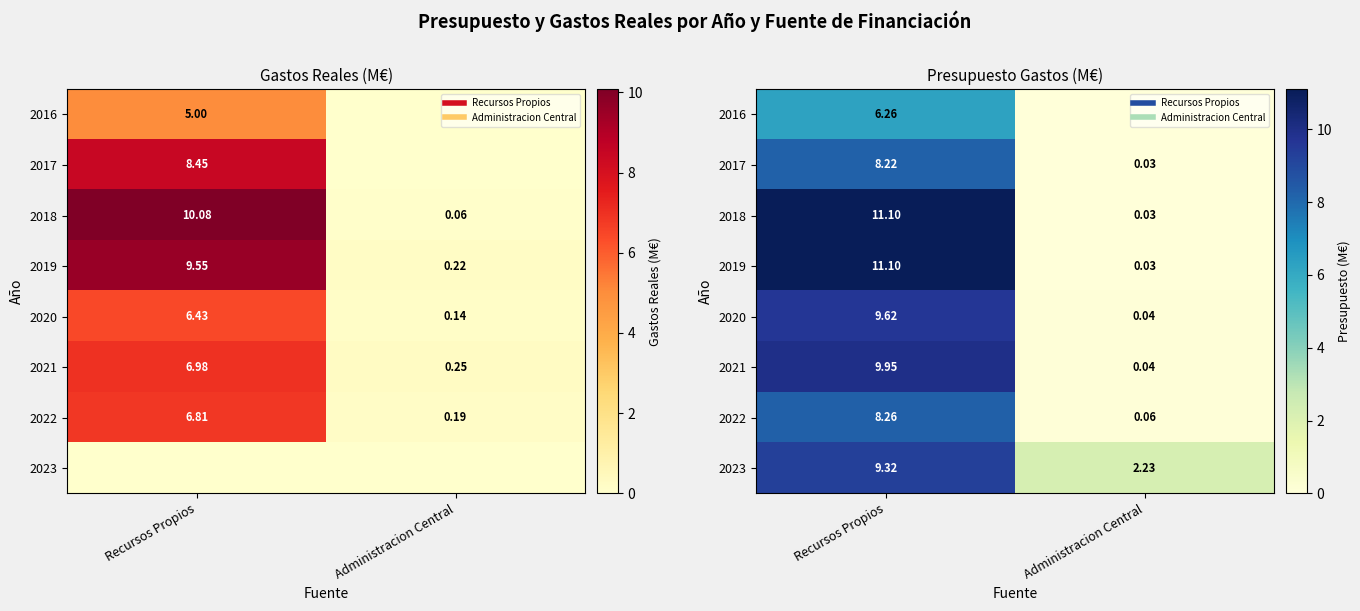

Which label corresponds to the largest value in the chart?

Recursos Propios